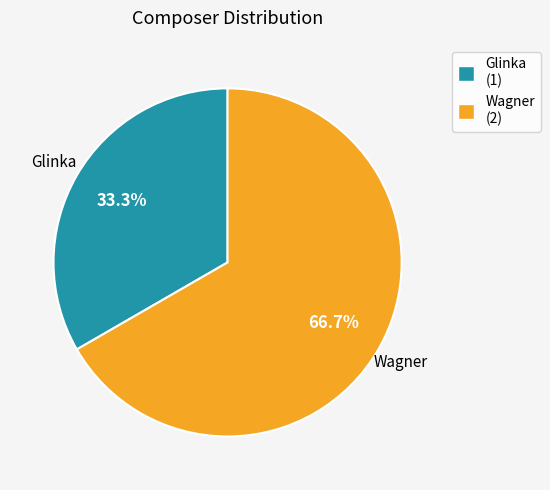

To the nearest percent, what portion does Glinka represent?

33%